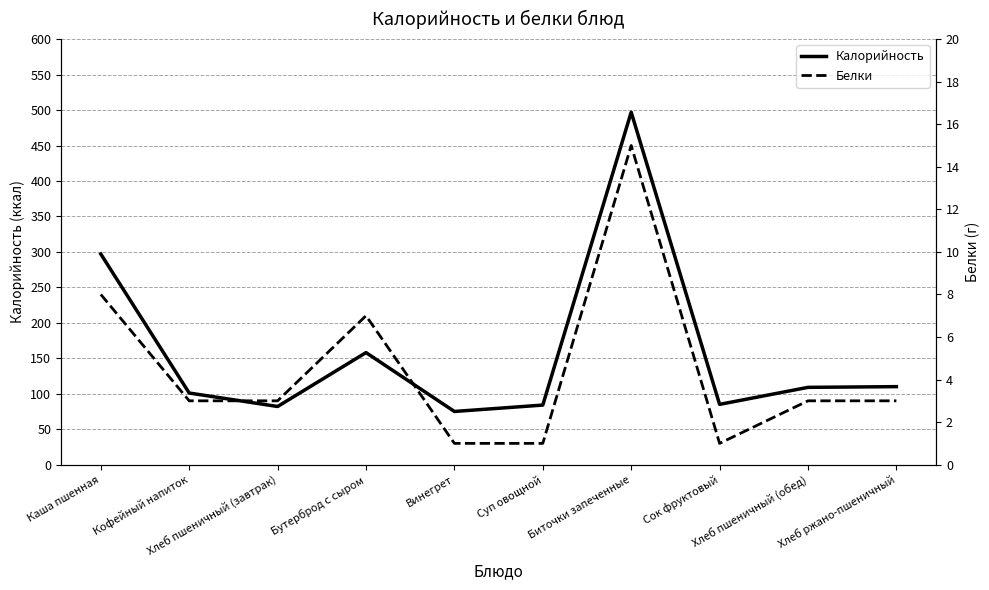

Is it true that Калорийность equals 75 at Винегрет?

True